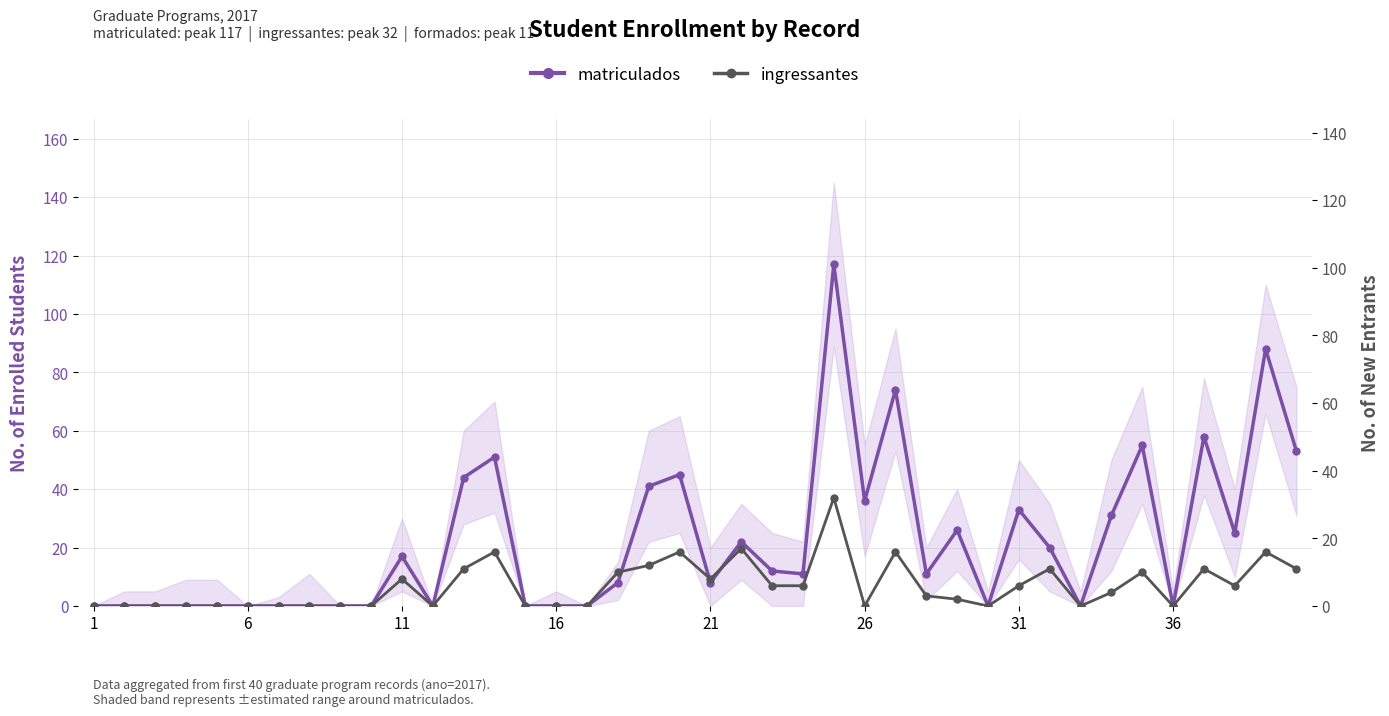

True or false: matriculados has more than 0 points higher than both neighbors.

True